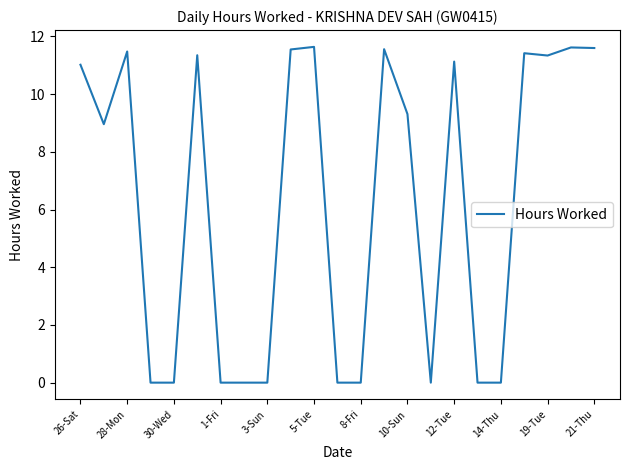

What is the maximum value shown in the chart?

11.6